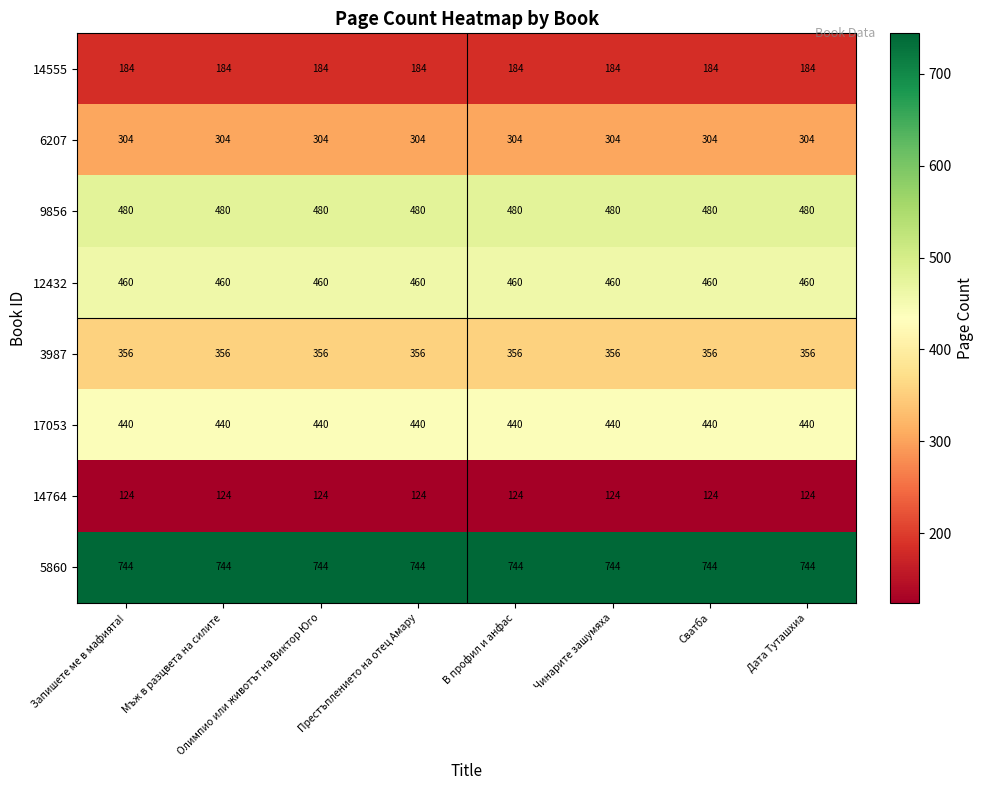

The 3987 series shows 356 at Дата Туташхиа. True or false?

True